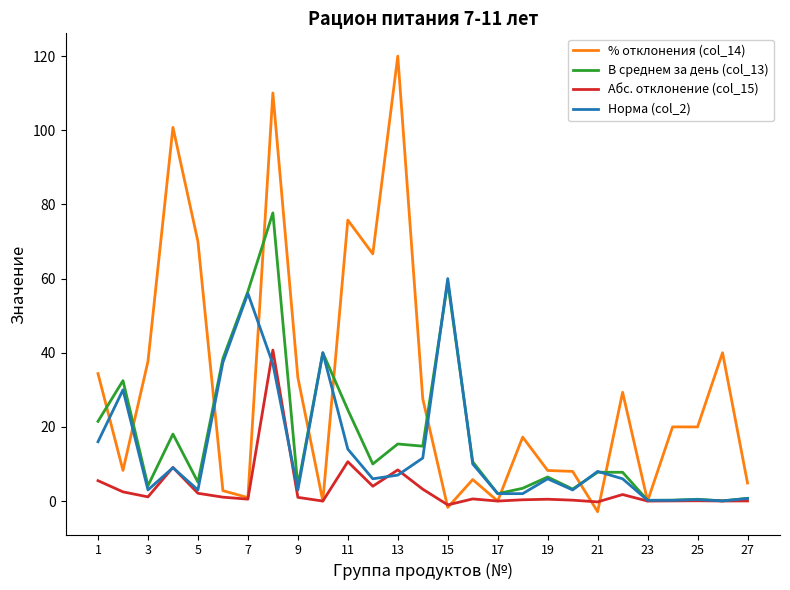

Which series has the largest range (max minus min)?

% отклонения (col_14)